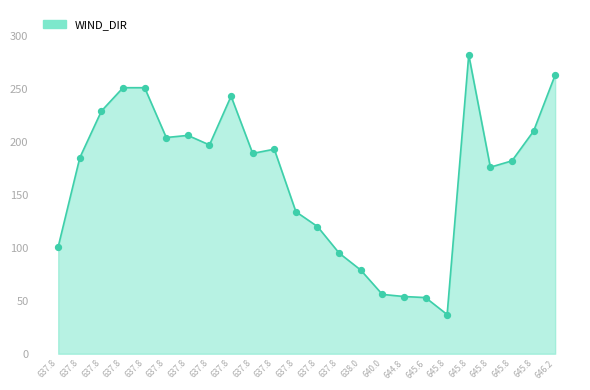

Is this an area chart (filled region under the line)?

Yes